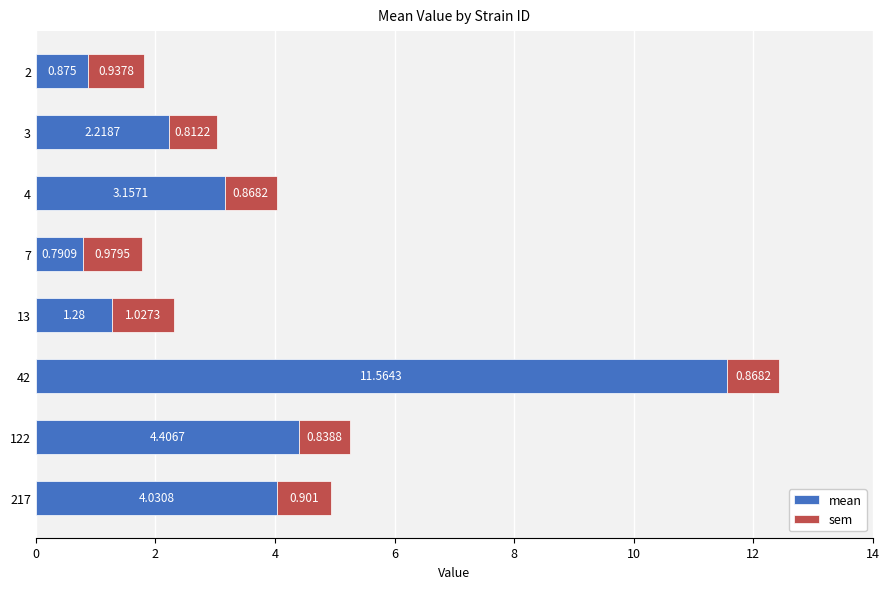

Rank the categories by mean value from highest to lowest.

42, 122, 217, 4, 3, 13, 2, 7